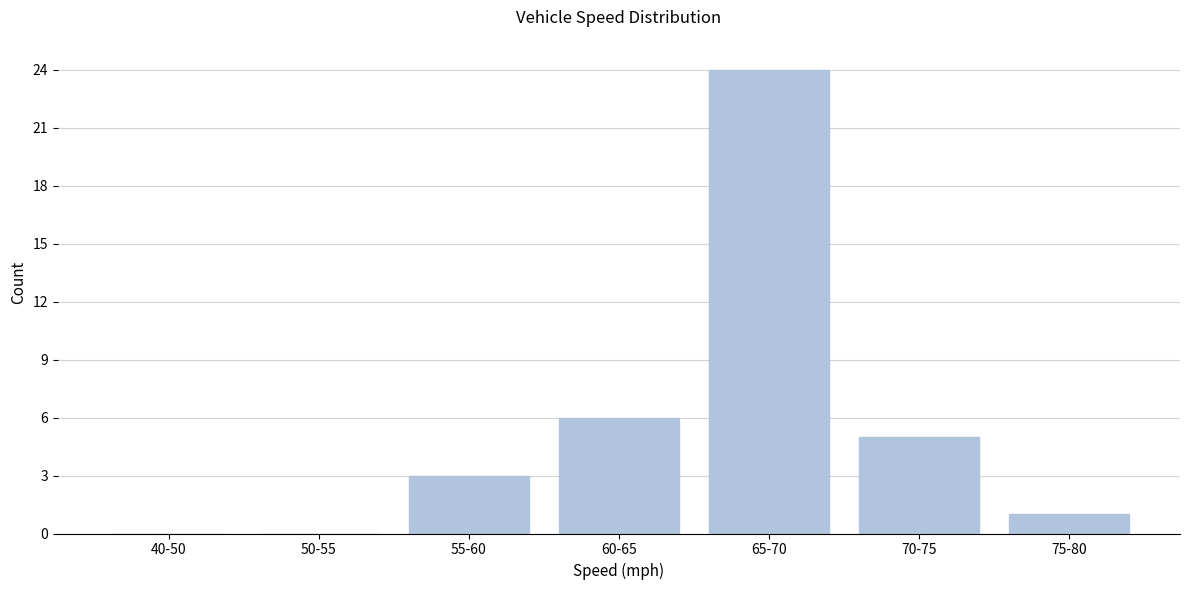

Reading right to left, list all the values displayed in this chart.

75-80=1	70-75=5	65-70=24	60-65=6	55-60=3	50-55=0	40-50=0